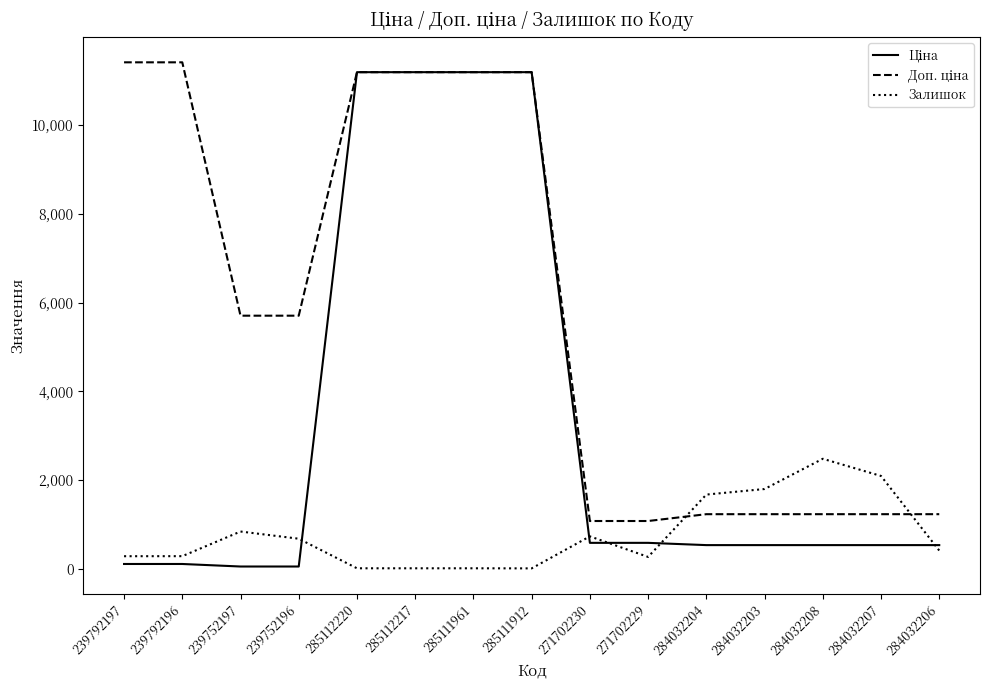

What is the spread (max minus min) of values at 271702230?

491.7